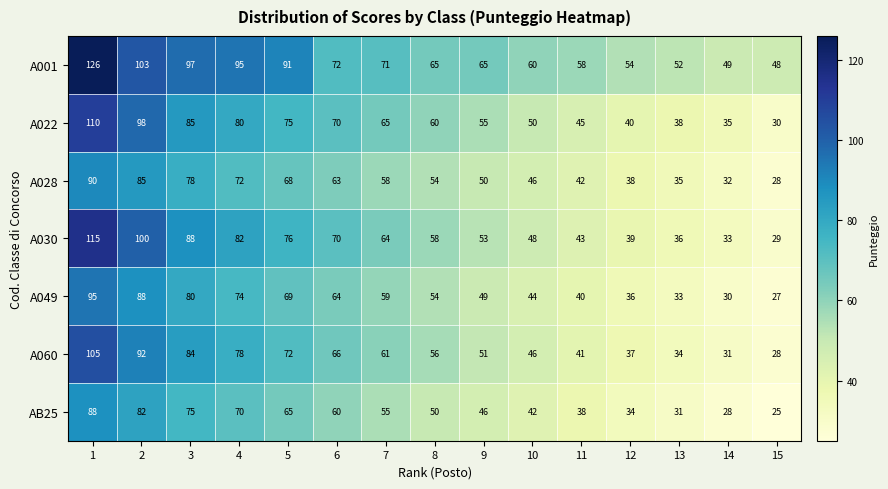

What is the difference between the AB25 values at 14 and 9?

18